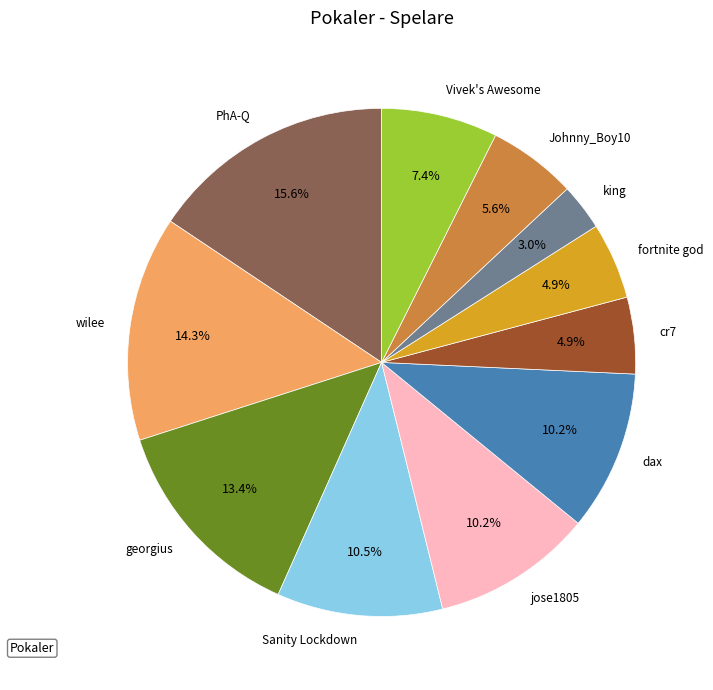

To the nearest percent, what percentage of the pie is georgius?

13%